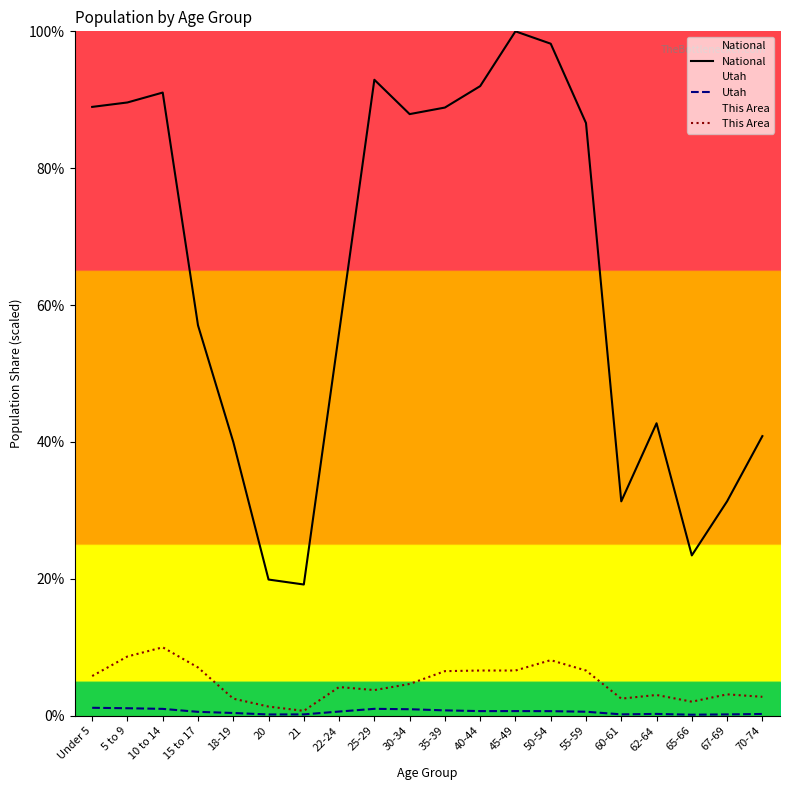

True or false: National and This Area intersect in this chart.

False